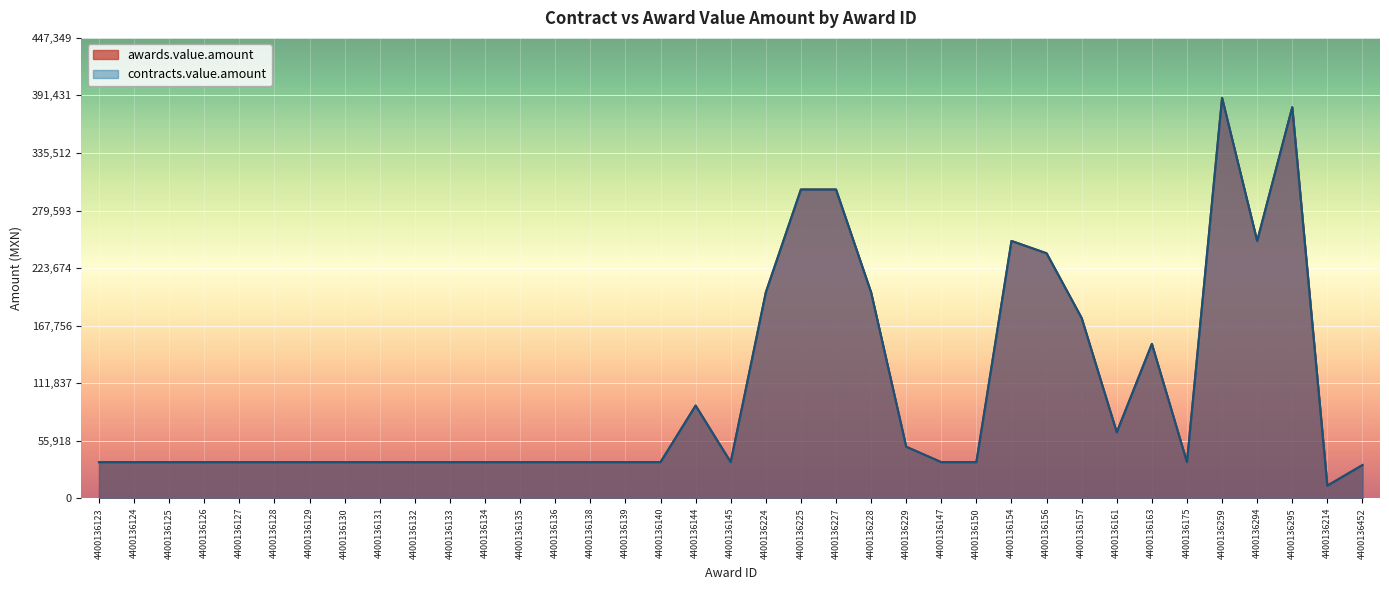

In awards.value.amount, how many points are lower than both neighbors (excluding endpoints)?

5